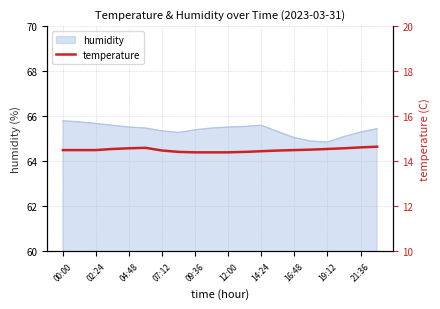

Is it true that the value at 07:12 is 22.9?

False